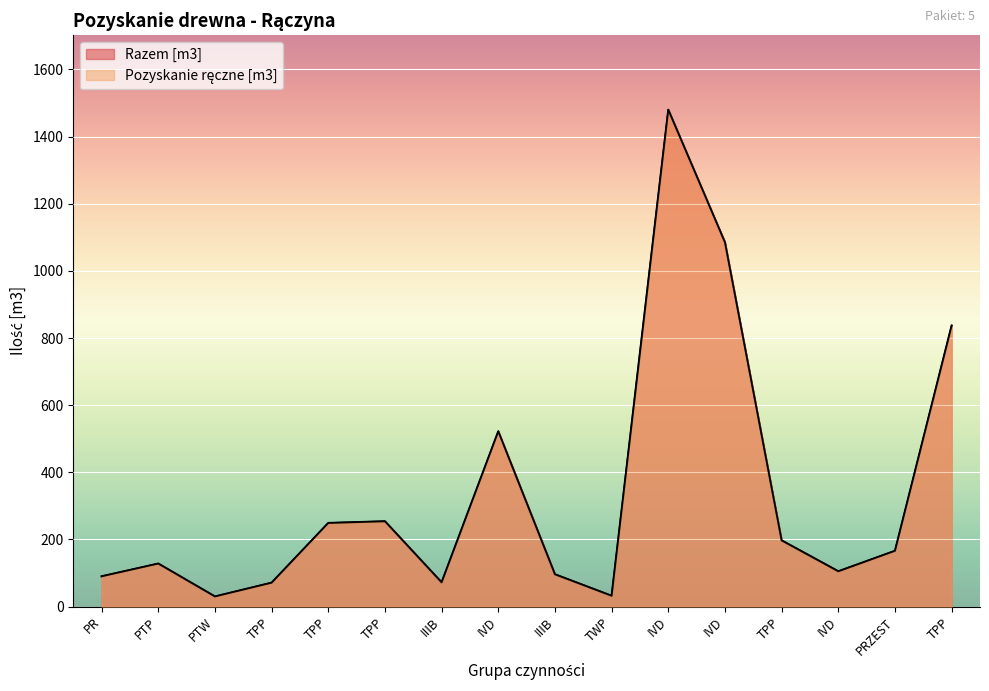

What is the average value of the Pozyskanie ręczne [m3] series?

338